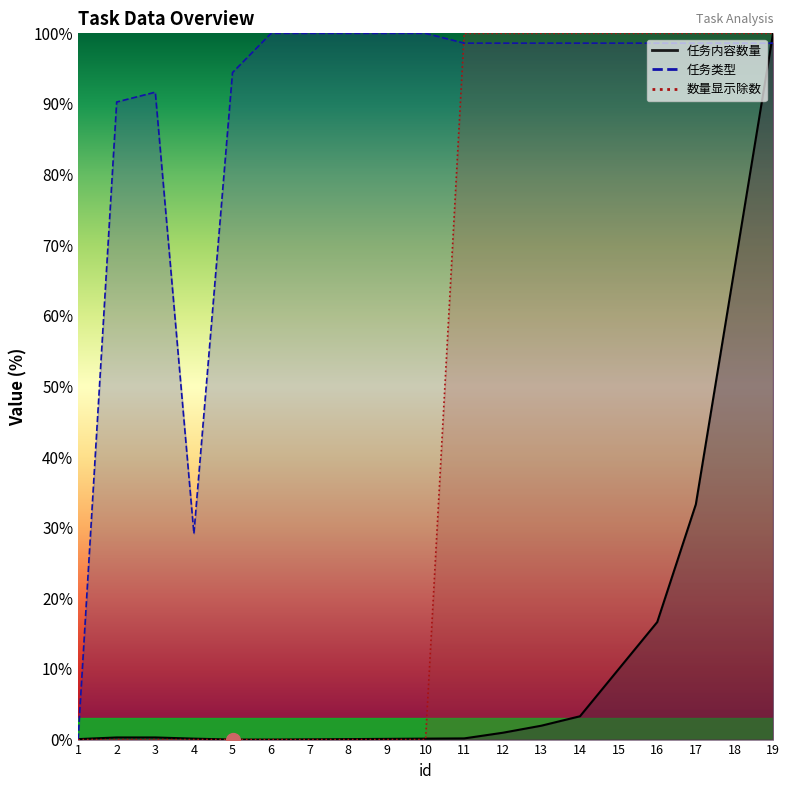

Does the chart display data point markers on the line(s)?

No